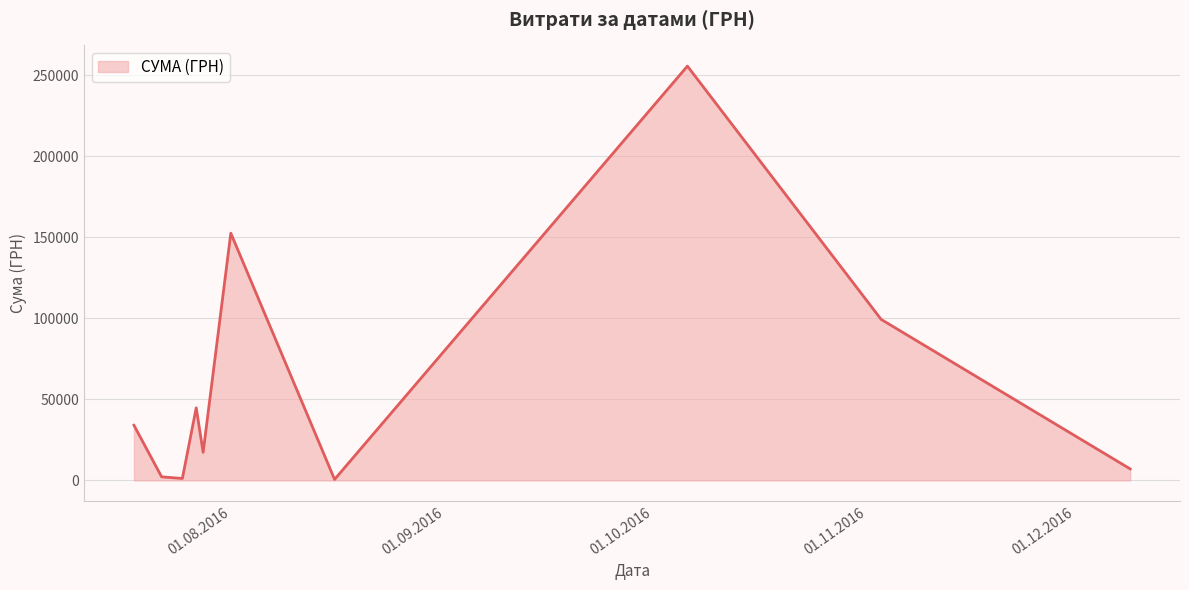

What is the difference between the maximum and minimum values?

254950.2